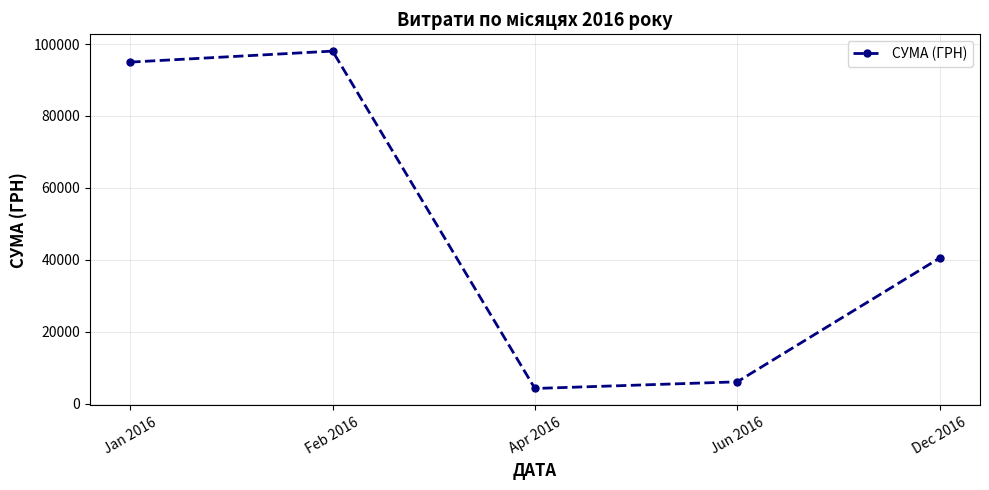

How many data points does each series have?

5